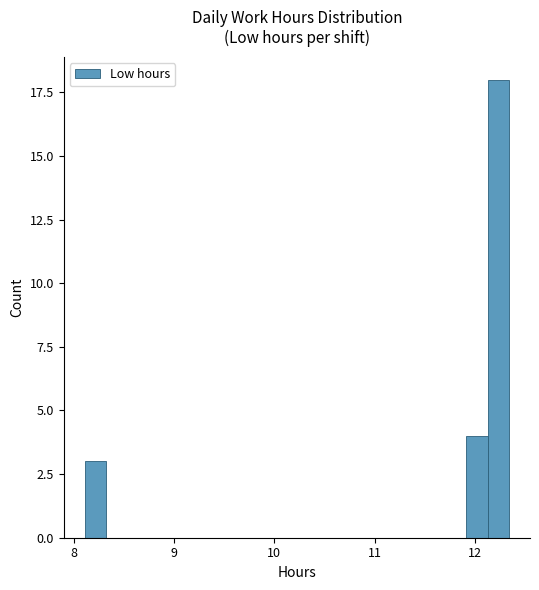

Read against the x-axis, roughly where is the centre of the tallest bar?

12.2